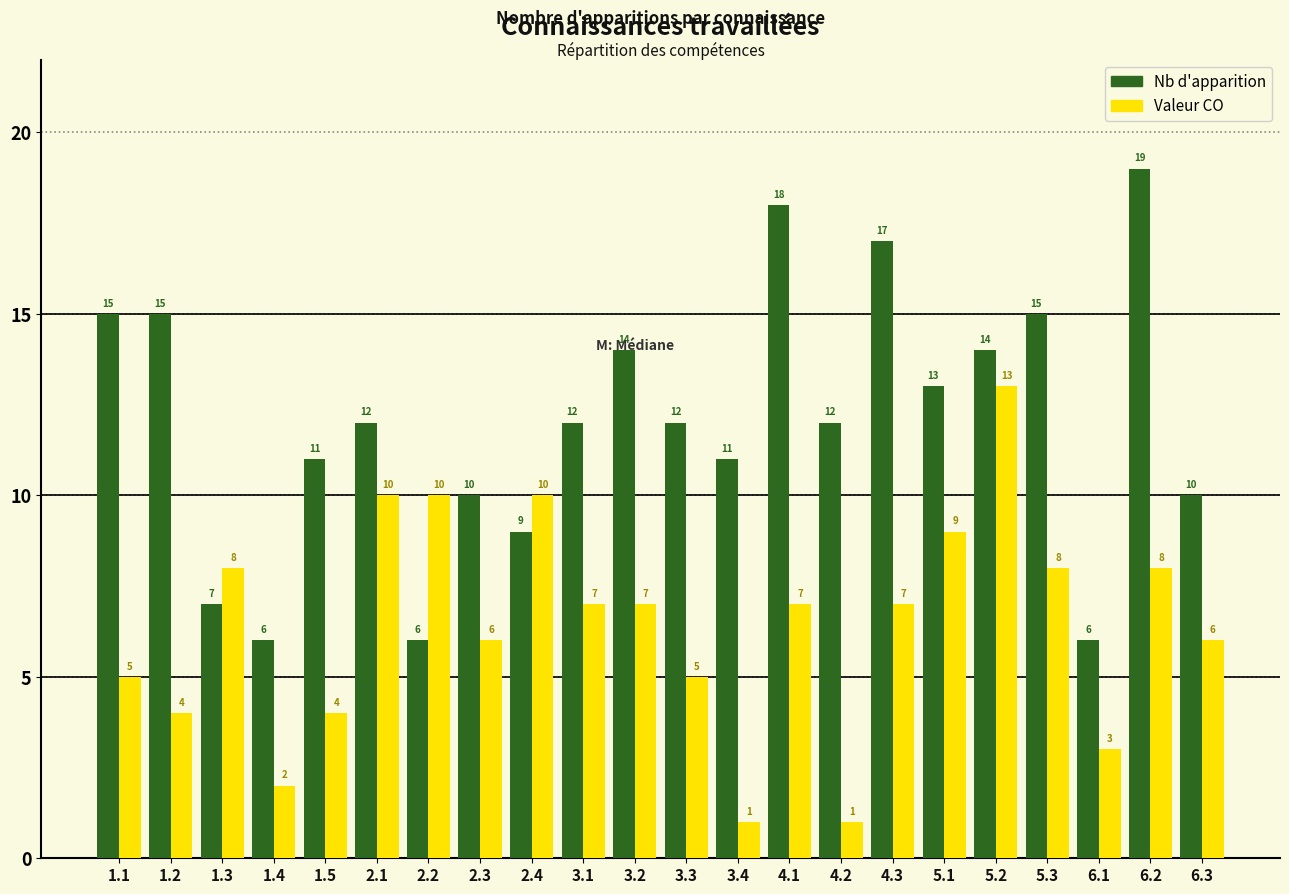

Reading left to right, what are all the values shown in this chart?

Nb d'apparition: 15	15	7	6	11	12	6	10	9	12	14	12	11	18	12	17	13	14	15	6	19	10
Valeur CO: 5	4	8	2	4	10	10	6	10	7	7	5	1	7	1	7	9	13	8	3	8	6